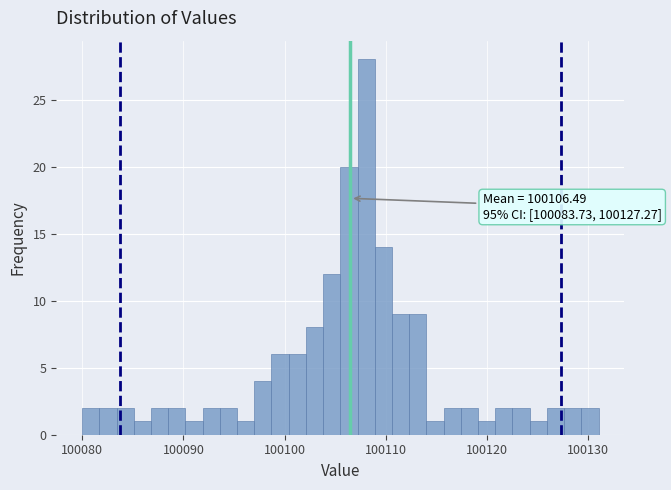

Around what value on the x-axis is the tallest bar? Give the approximate position of its centre, as read against the axis.

100108